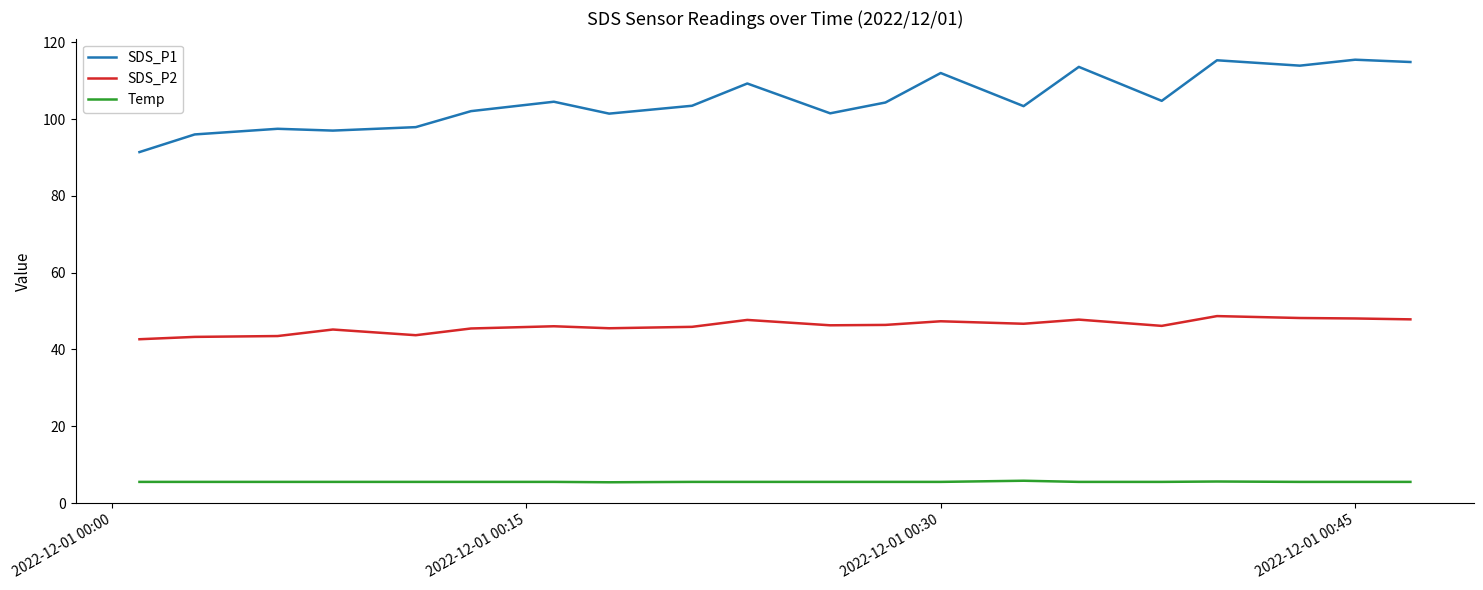

Which series has the largest range (max minus min)?

SDS_P1